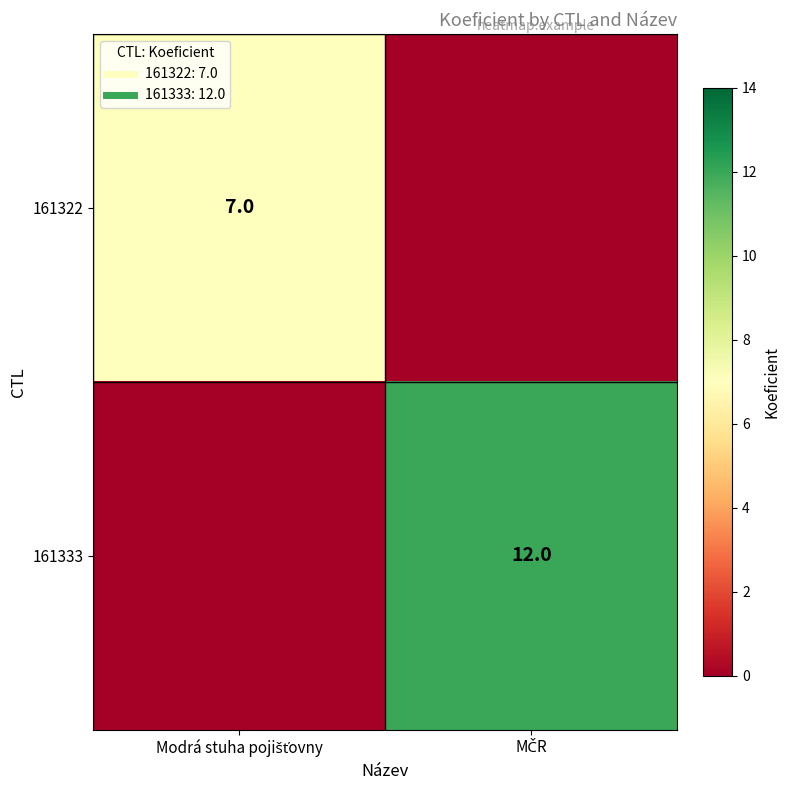

Rank the series by their average value, from lowest to highest.

161322, 161333